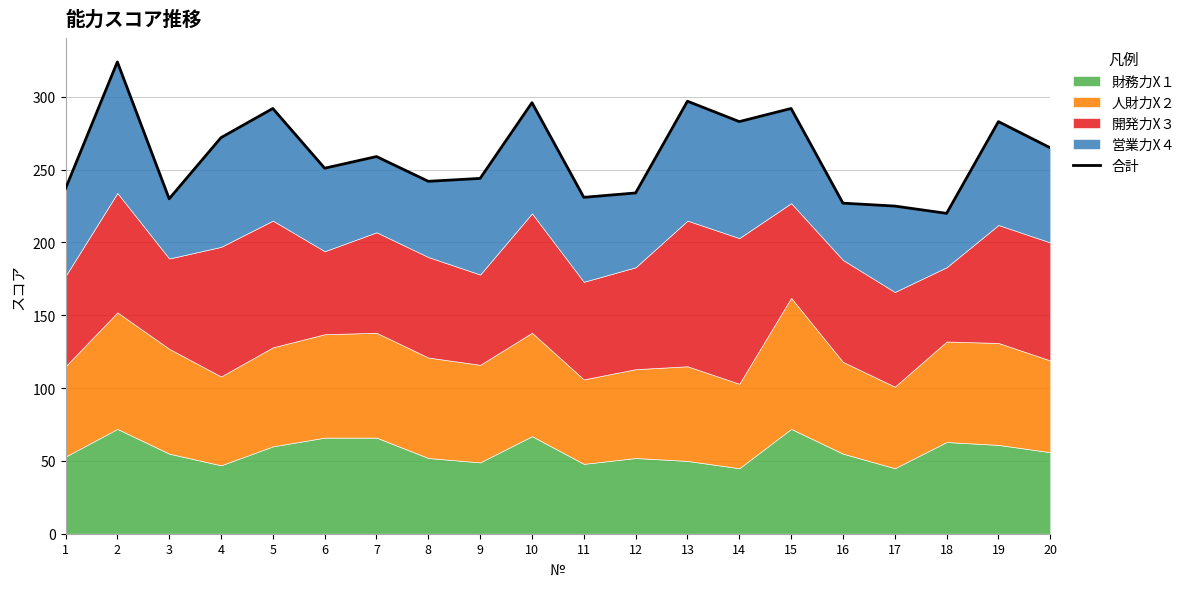

At which category does the data reach its first local valley?

3